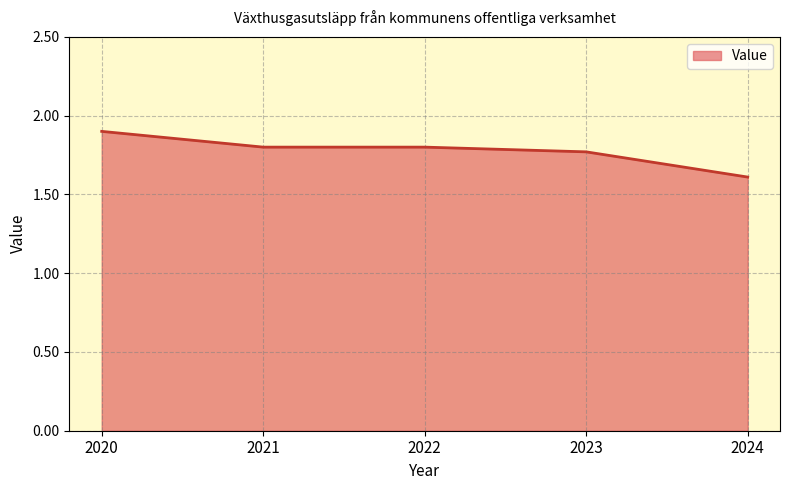

Count the values in the range 1 to 2.

5